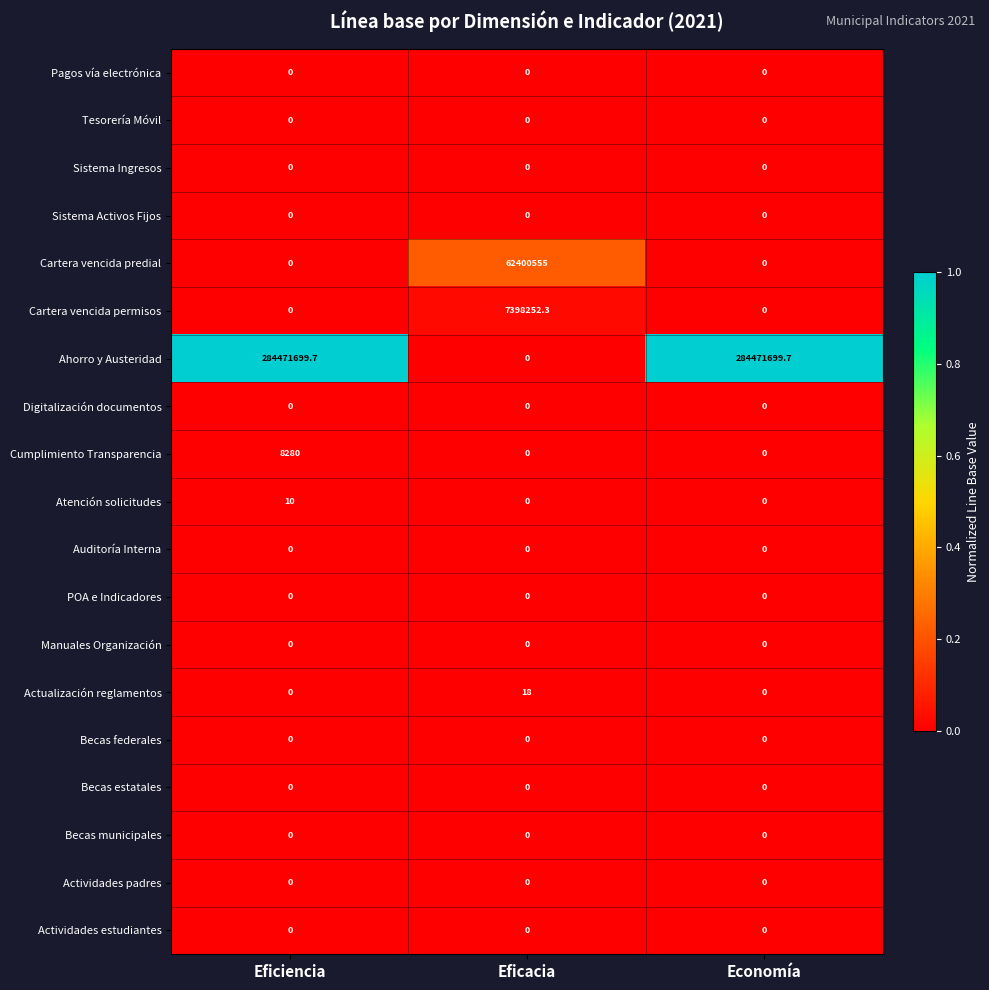

Which series has the largest total across all categories?

Ahorro y Austeridad